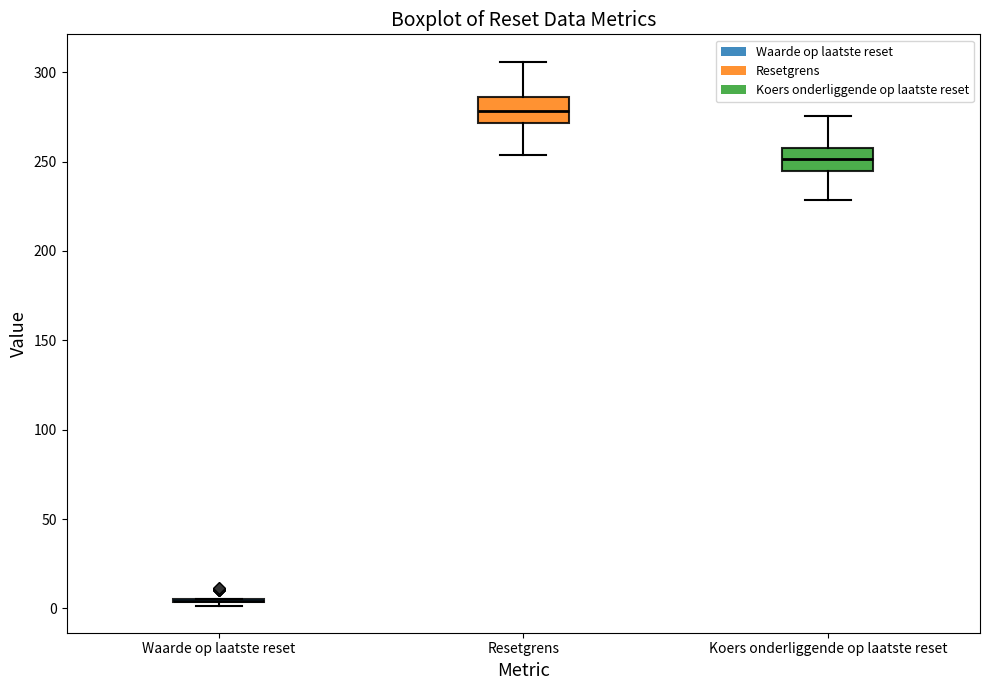

Reading left to right, transcribe this box plot: for each box, give where its median line is, the range the box spans, and where its two whiskers end, as read against the y-axis. The values are not printed on the chart, so give them approximately, as read against the axis.

Waarde op laatste reset: box collapsed to a line at 5, whiskers 0 to 5
Resetgrens: median 280, box 270 to 285, whiskers 255 to 305
Koers onderliggende op laatste reset: median 250, box 245 to 260, whiskers 230 to 275